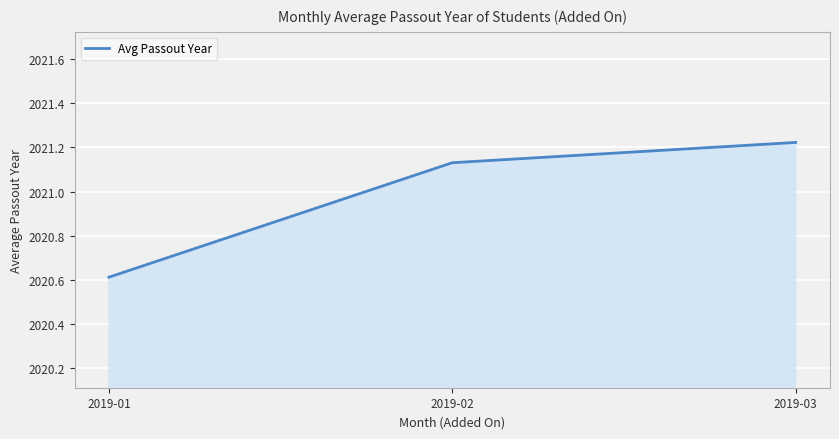

What is the difference between the second highest and minimum values?

0.5